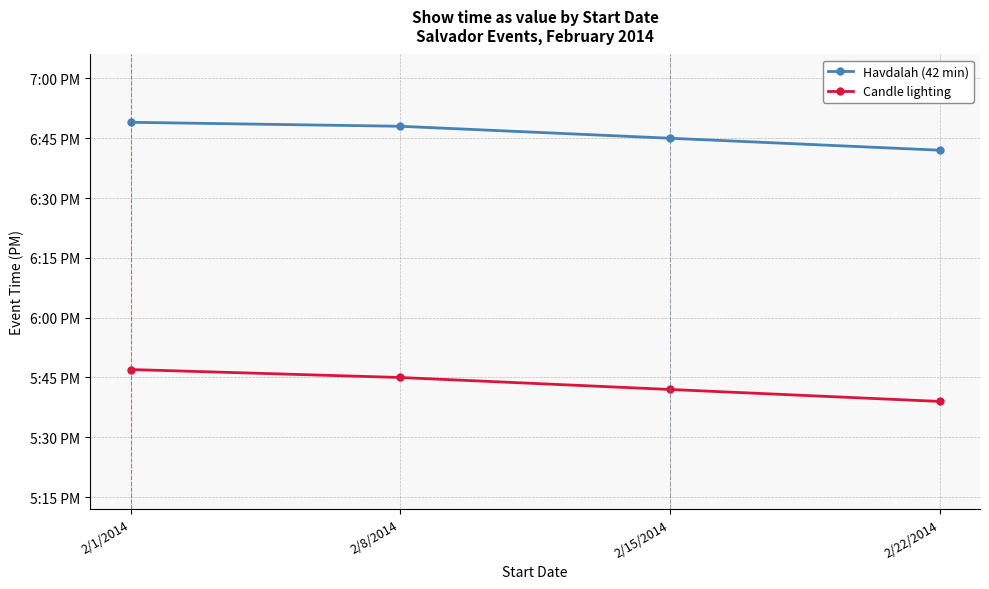

What is the label of the 3rd point from the right?

2/8/2014